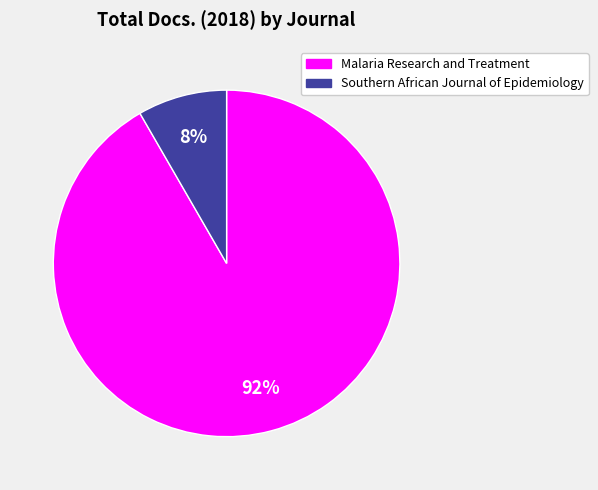

Between Malaria Research and Treatment and Southern African Journal of Epidemiology, which is larger?

Malaria Research and Treatment